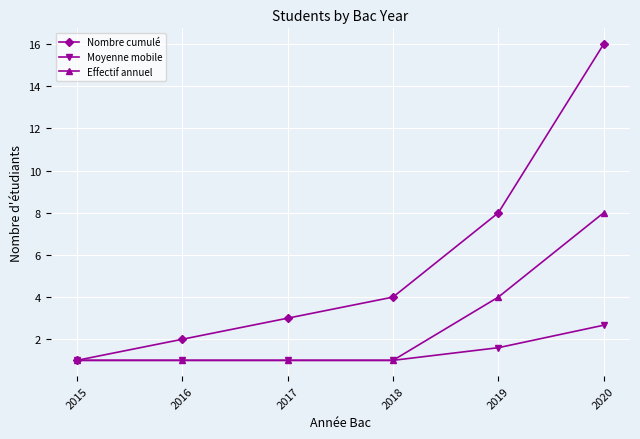

Does the chart have visible grid lines?

Yes